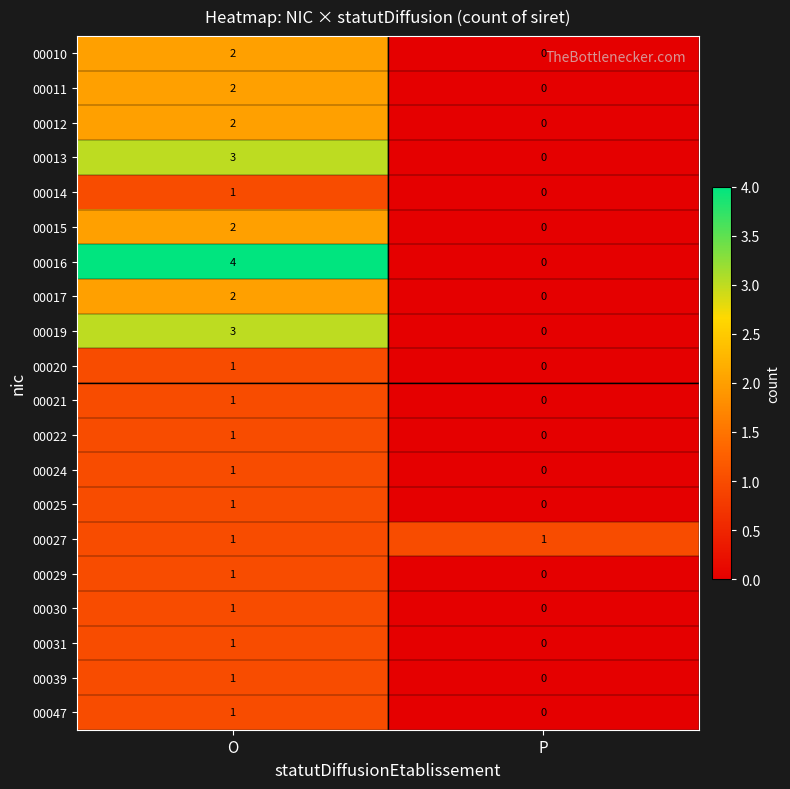

At which label is 00039 closest to 0?

P